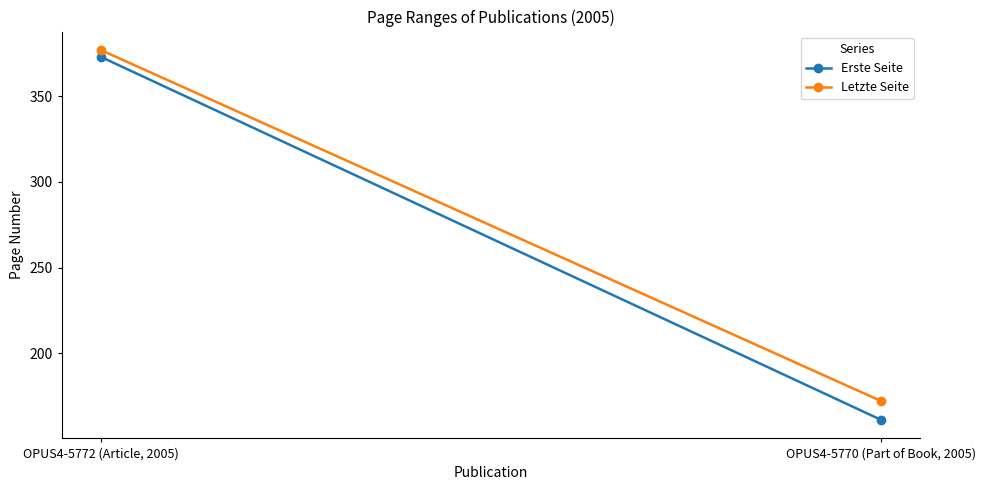

What is the label of the 2nd point from the right?

OPUS4-5772 (Article, 2005)